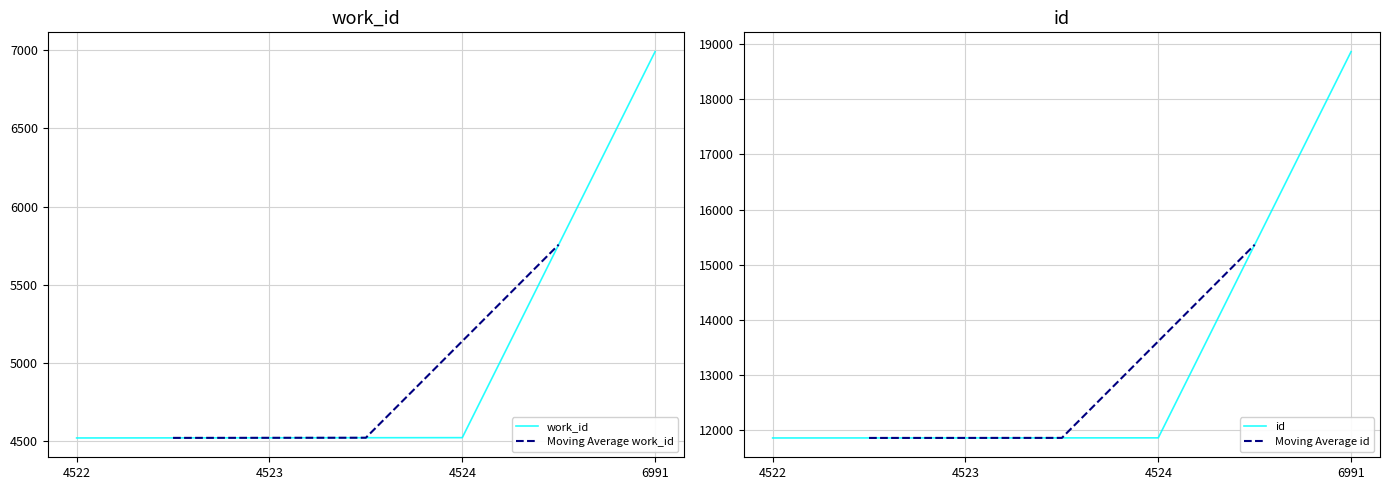

What is the value of the work_id point at the 4th from the left?

6991